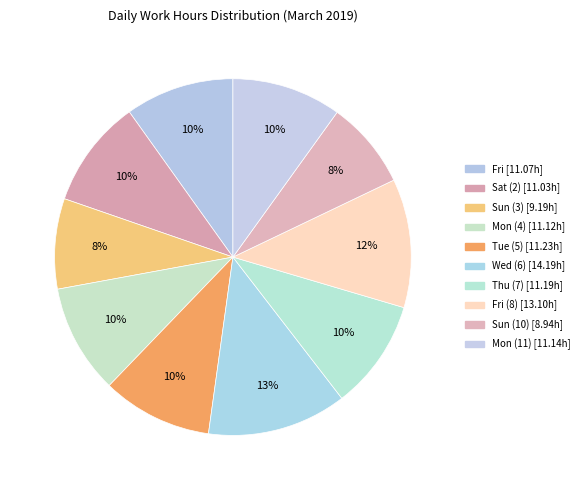

How many slices are in this pie chart?

10